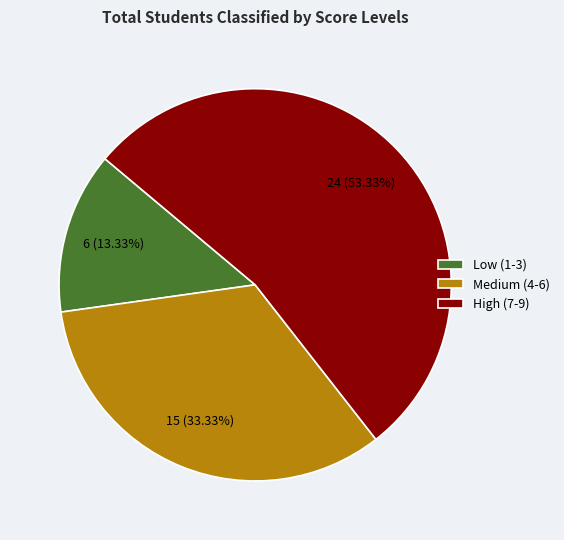

Do High (7-9) and Medium (4-6) together represent more than half of the pie?

Yes